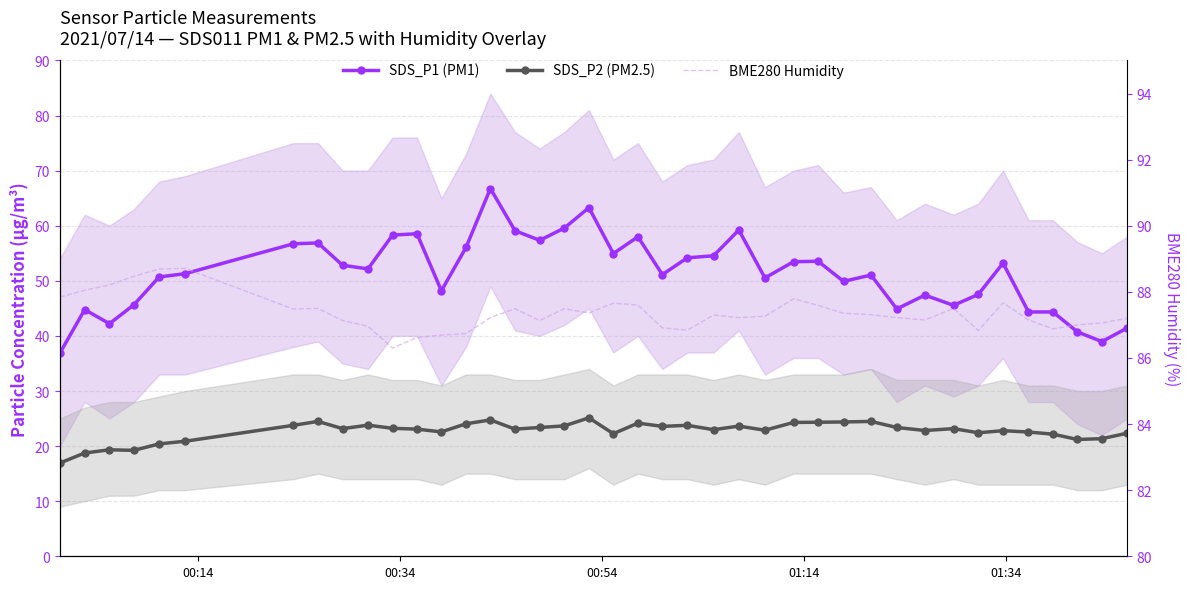

What is the sum of all SDS_P2 (PM2.5) values?

908.6